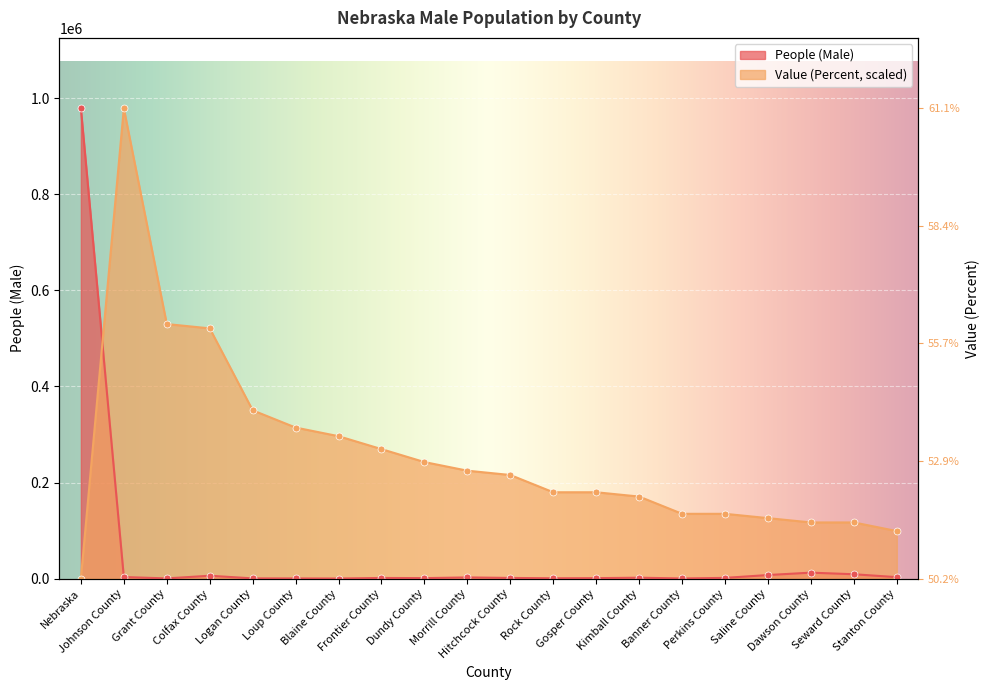

Which series reaches the maximum Y coordinate?

People (Male)